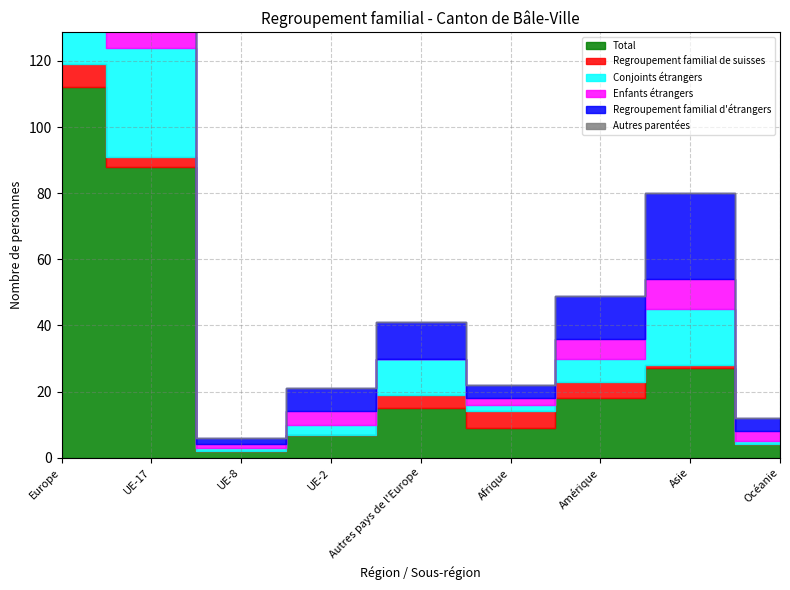

List the series in order of their peak value, lowest first.

Autres parentées, Regroupement familial de suisses, Conjoints étrangers, Enfants étrangers, Regroupement familial d'étrangers, Total